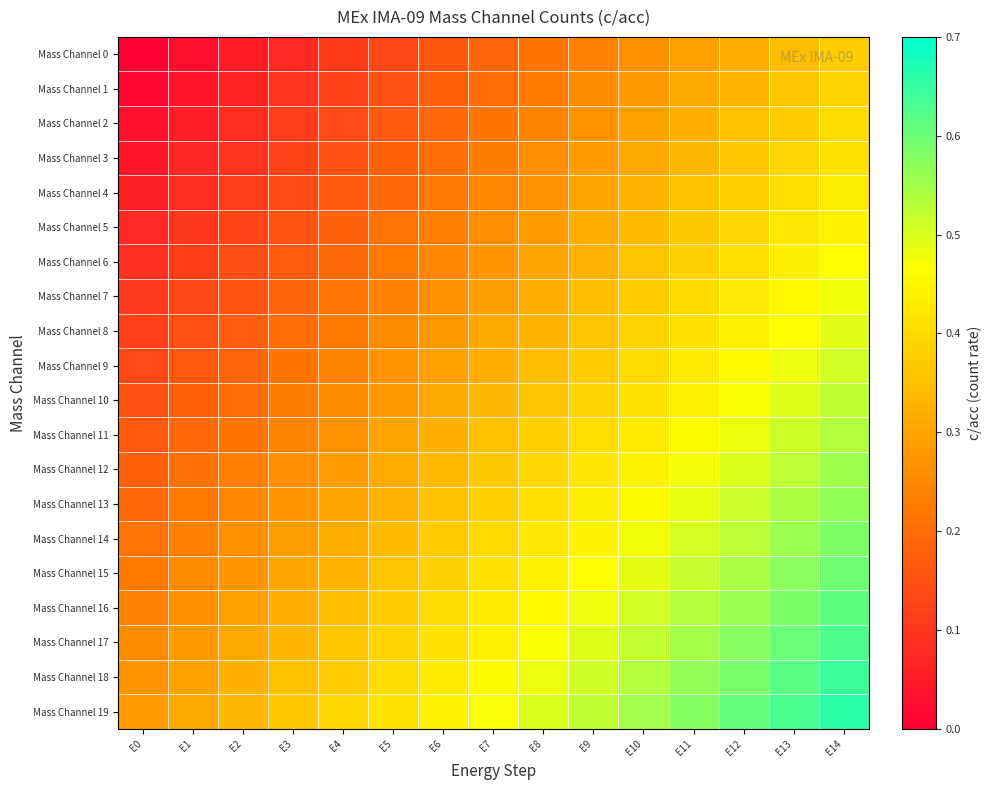

Rank the series at E12 from highest to lowest value.

Mass Channel 19, Mass Channel 18, Mass Channel 17, Mass Channel 16, Mass Channel 15, Mass Channel 14, Mass Channel 13, Mass Channel 12, Mass Channel 11, Mass Channel 10, Mass Channel 9, Mass Channel 8, Mass Channel 7, Mass Channel 6, Mass Channel 5, Mass Channel 4, Mass Channel 3, Mass Channel 2, Mass Channel 1, Mass Channel 0